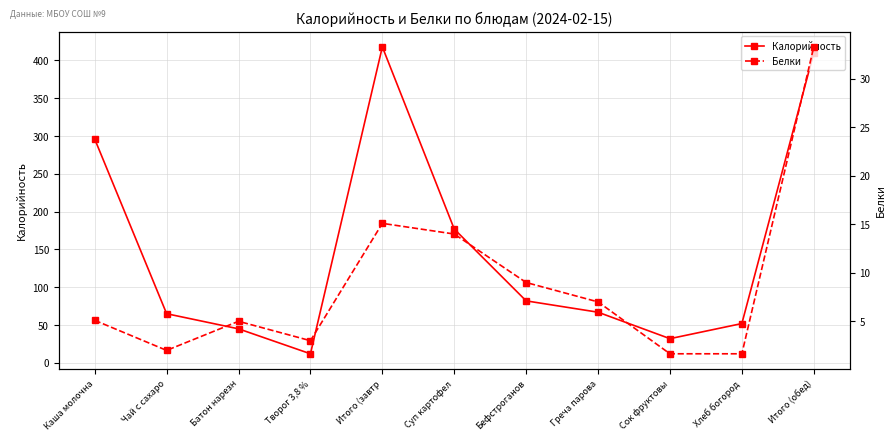

What is the average value of the Калорийность series?

151